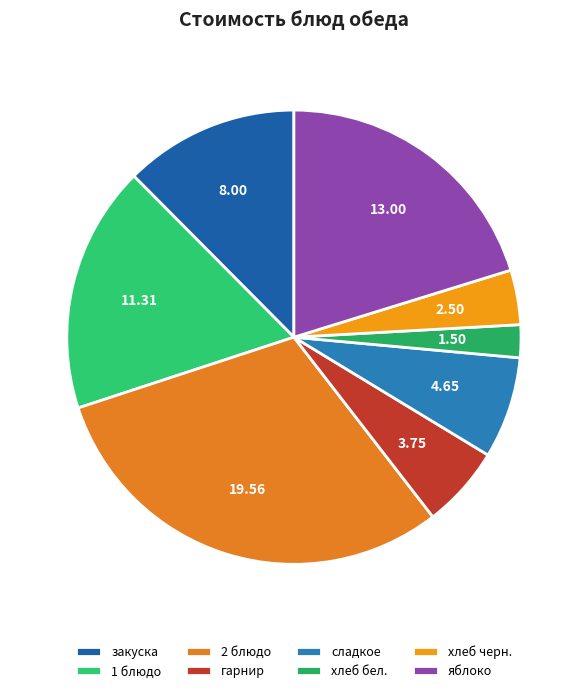

The хлеб черн. slice represents 1% of the pie. True or false?

False